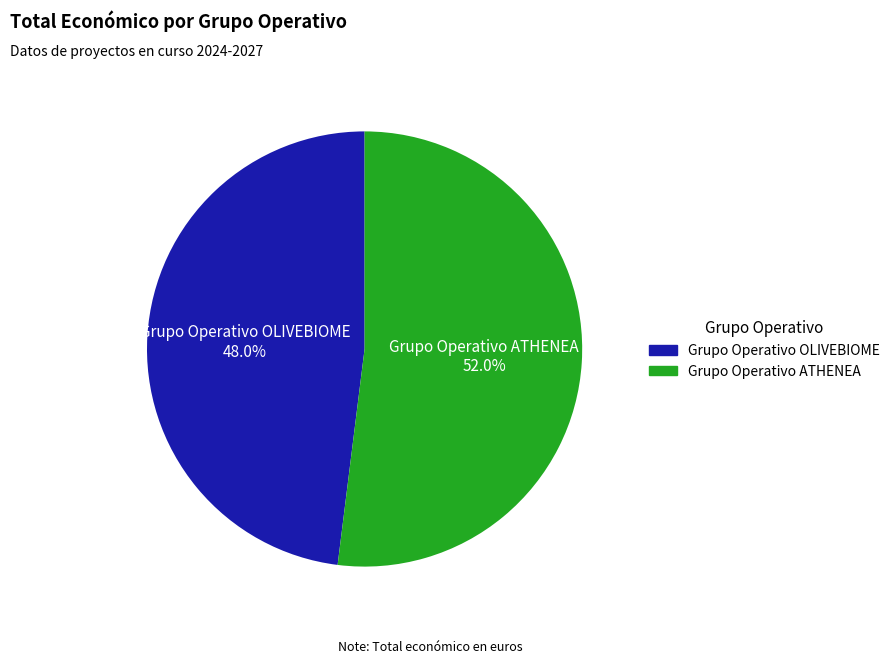

Is there a majority slice in this chart?

Yes